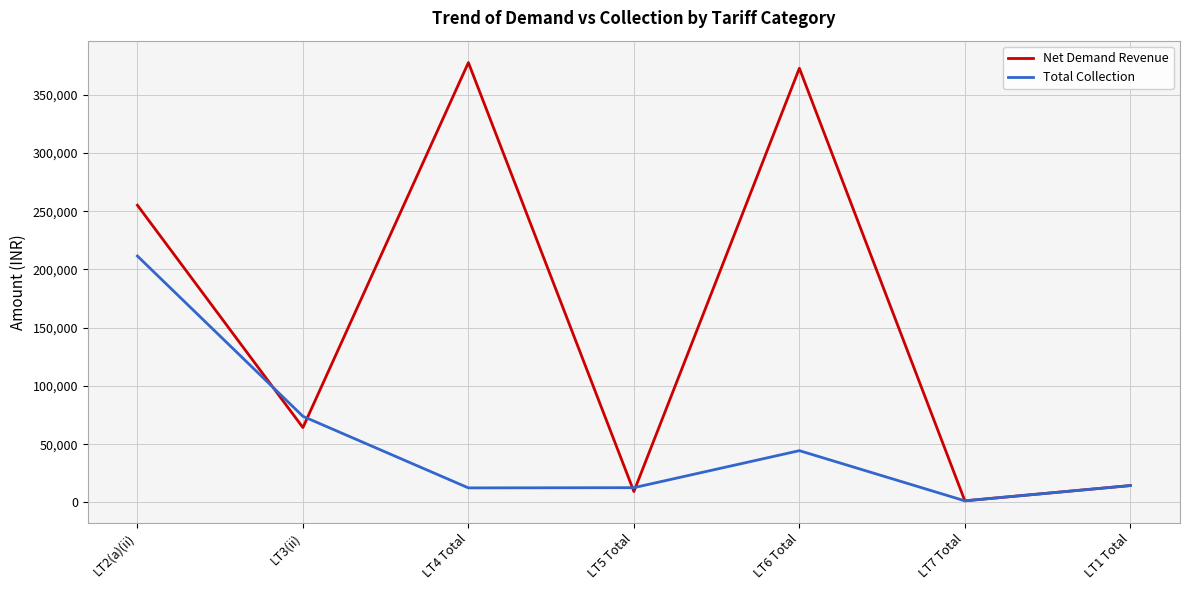

Which series has the widest spread of values?

Net Demand Revenue